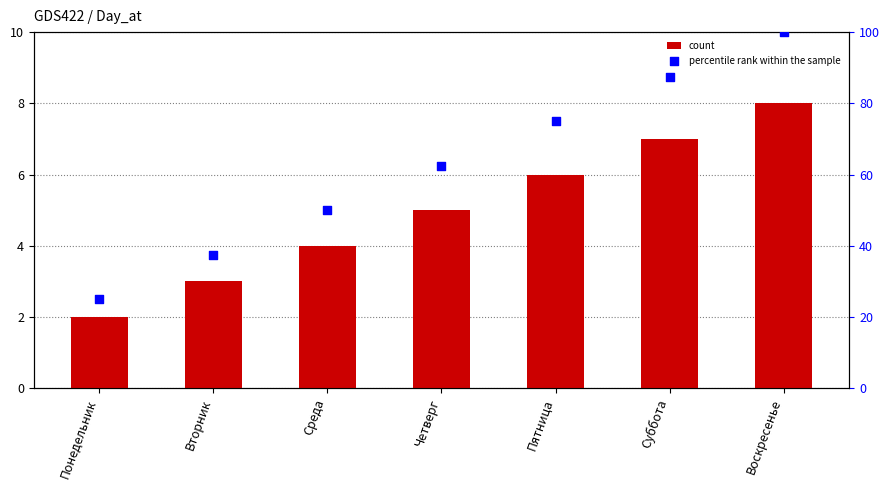

What is the total value across all series at Четверг?

67.5